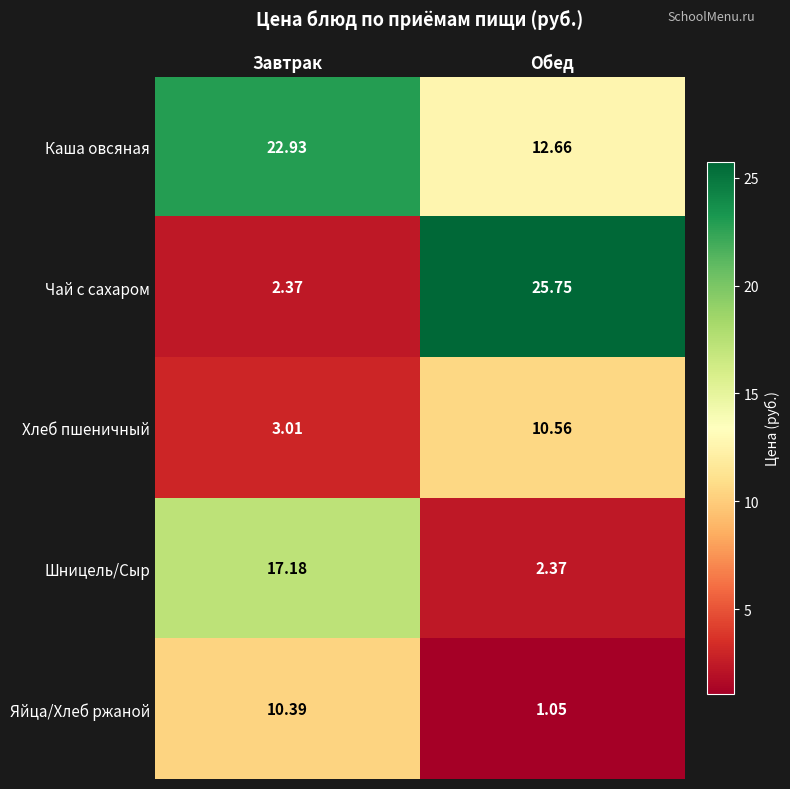

How many values in the Чай с сахаром series exceed 25?

1